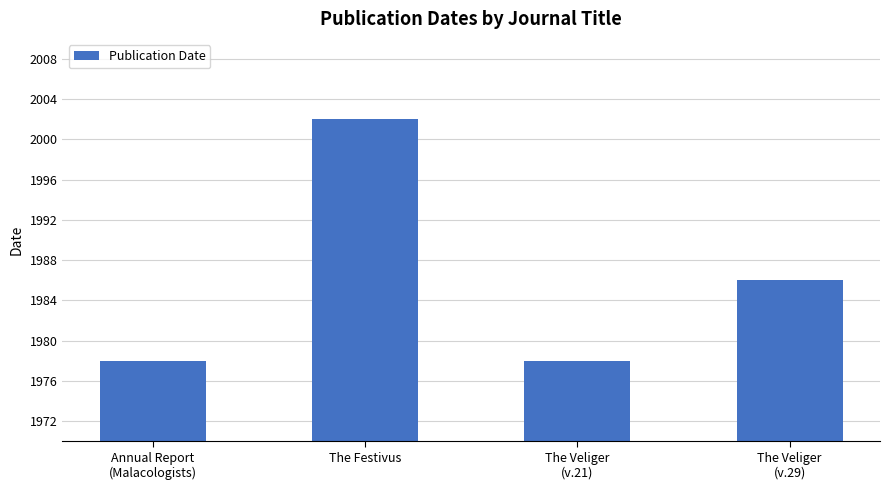

Reading left to right, extract all data points from this chart.

1978	2002	1978	1986